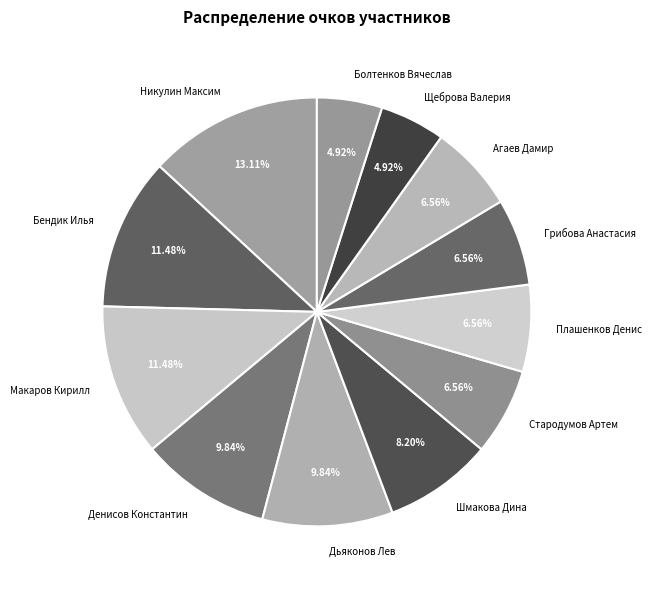

What percentage is the Дьяконов Лев slice, to the nearest percent?

10%